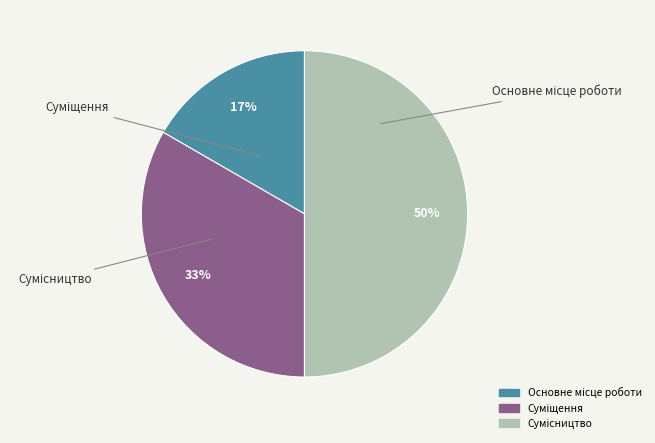

To the nearest percent, what is the difference between the largest and smallest slice percentages?

33%